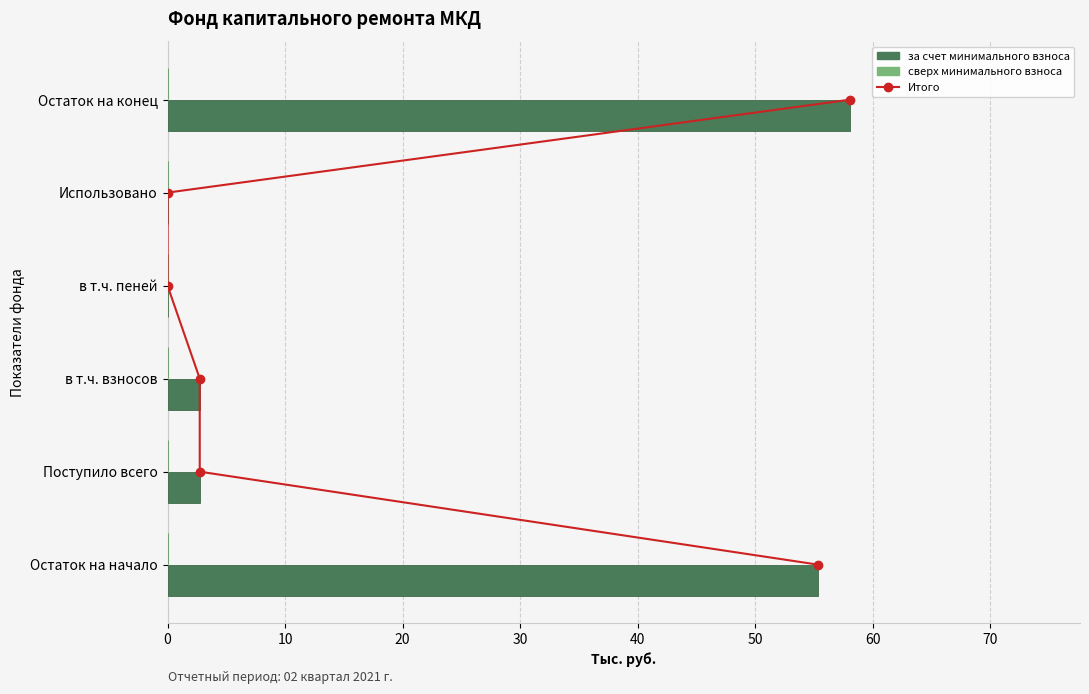

Which series has the largest range (max minus min)?

за счет минимального взноса